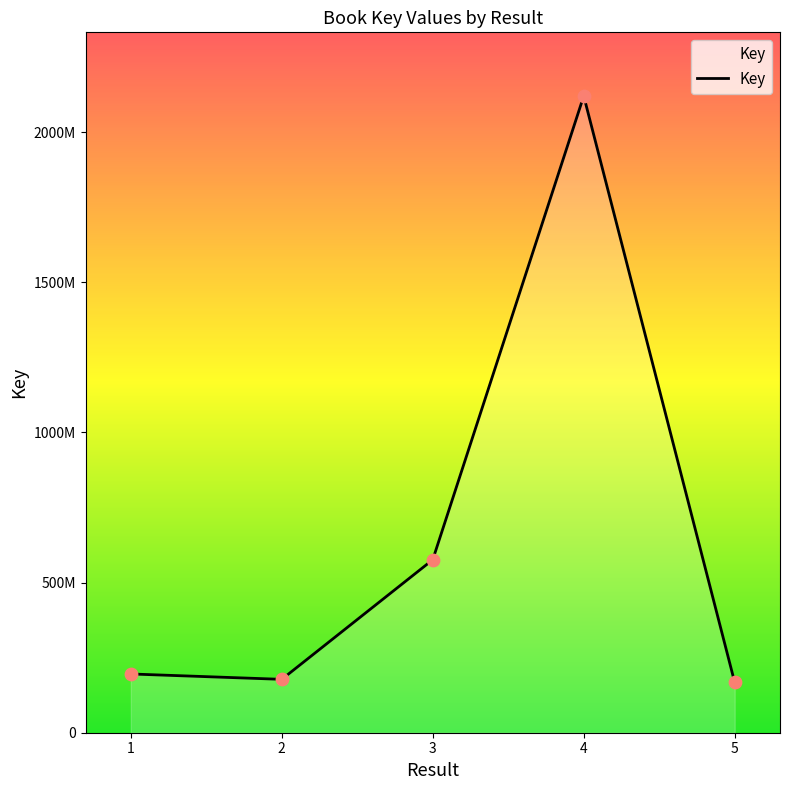

What is the ratio of the value at 5 to the value at 4?

0.1